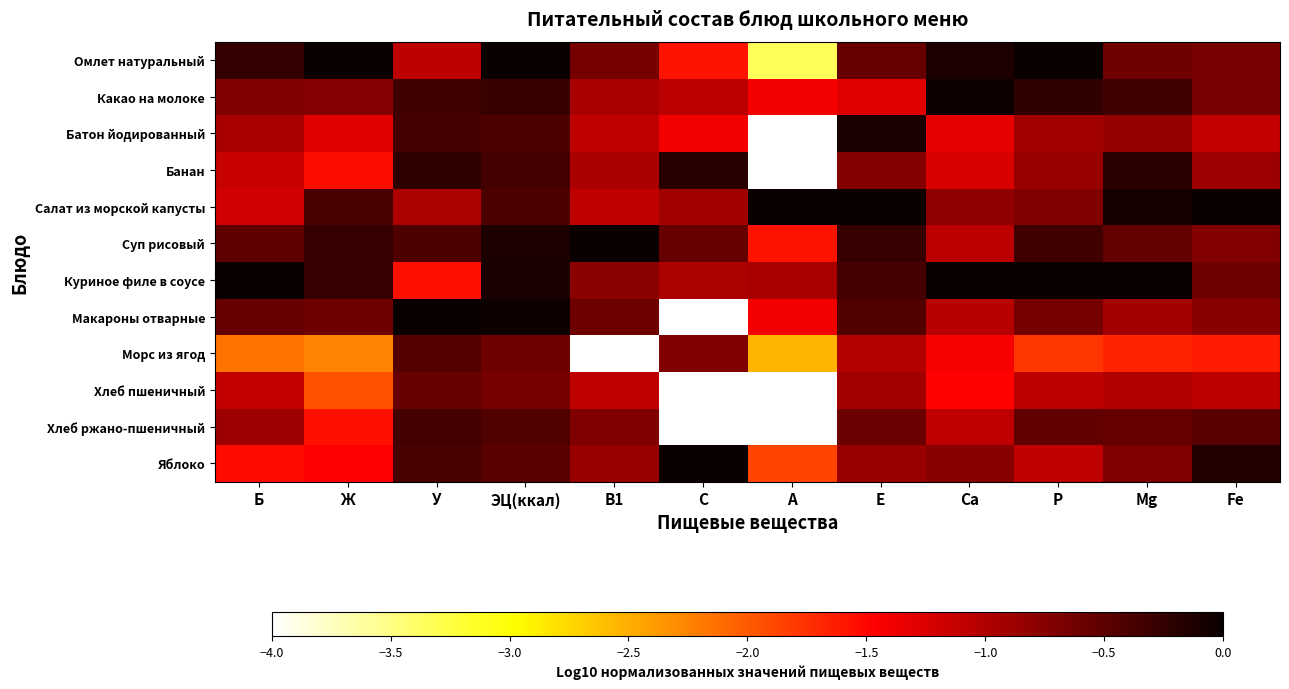

At which category is the sum across all series the highest?

ЭЦ(ккал)